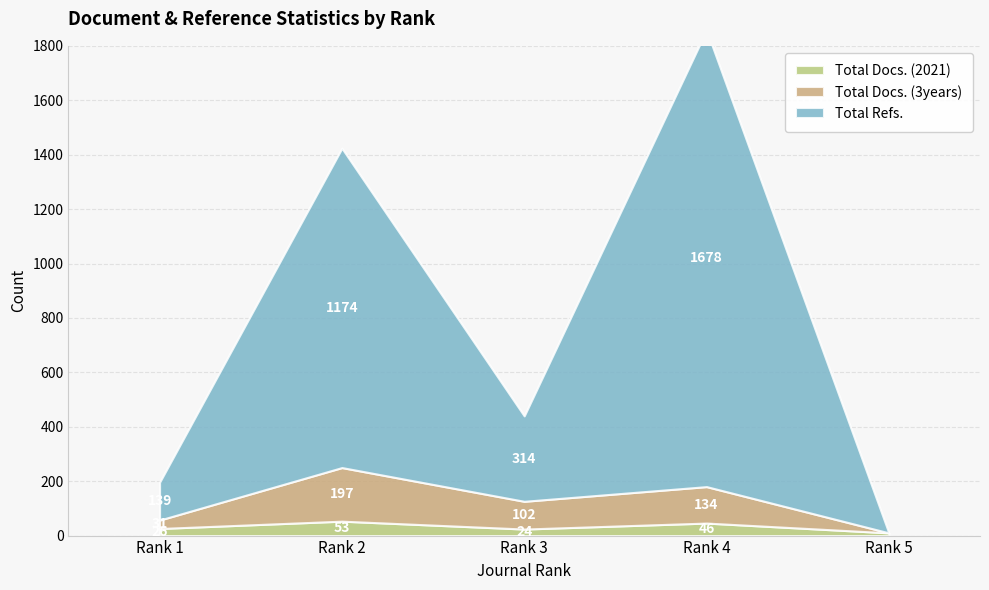

Between Rank 1 and Rank 4, which is larger?

Rank 4